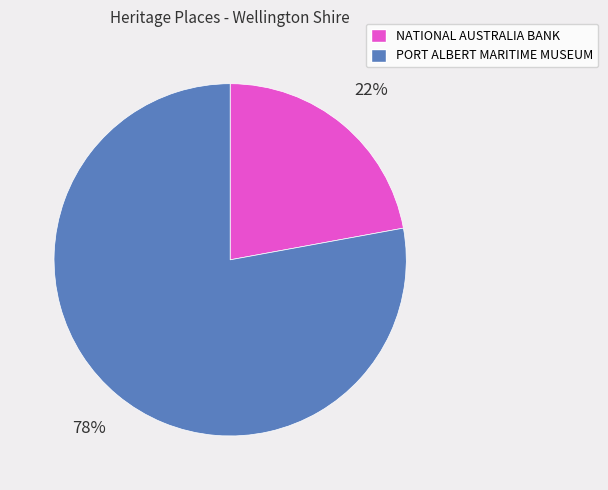

Combined, do NATIONAL AUSTRALIA BANK and PORT ALBERT MARITIME MUSEUM account for over 50%?

Yes